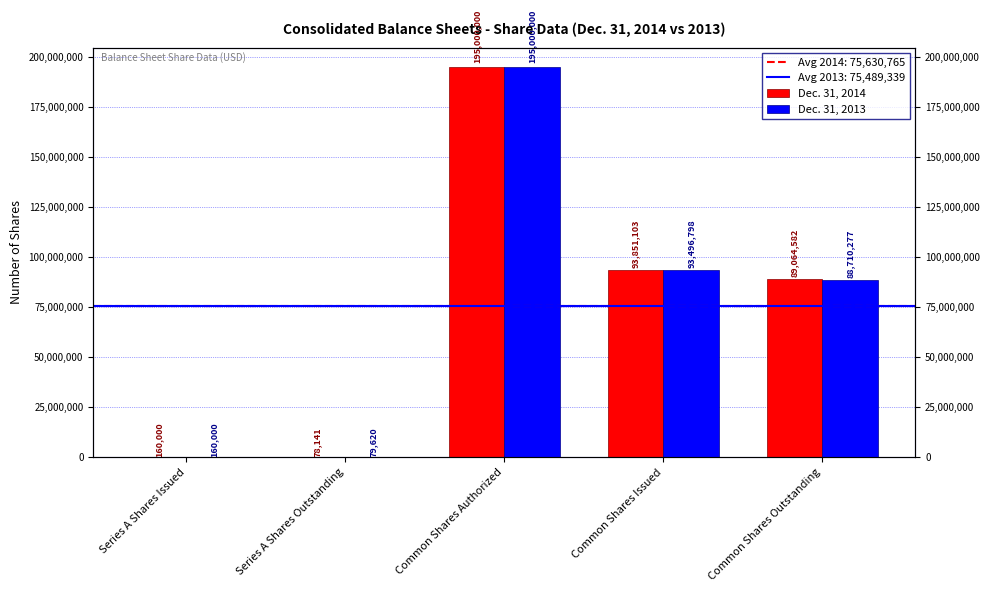

The value of Dec. 31, 2014 at Series A Shares Outstanding is 78141. True or false?

True